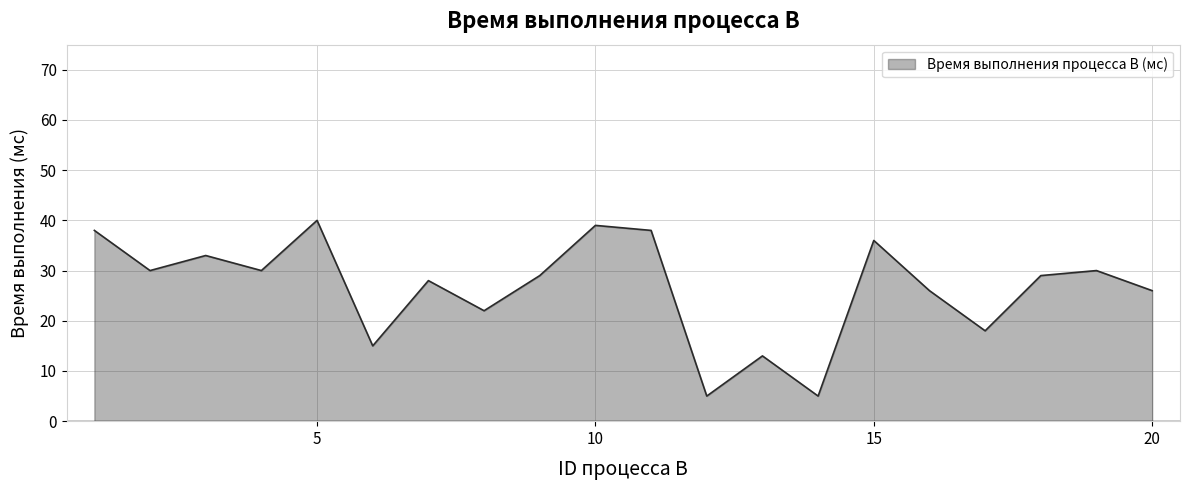

What is the difference between the maximum and minimum values?

35